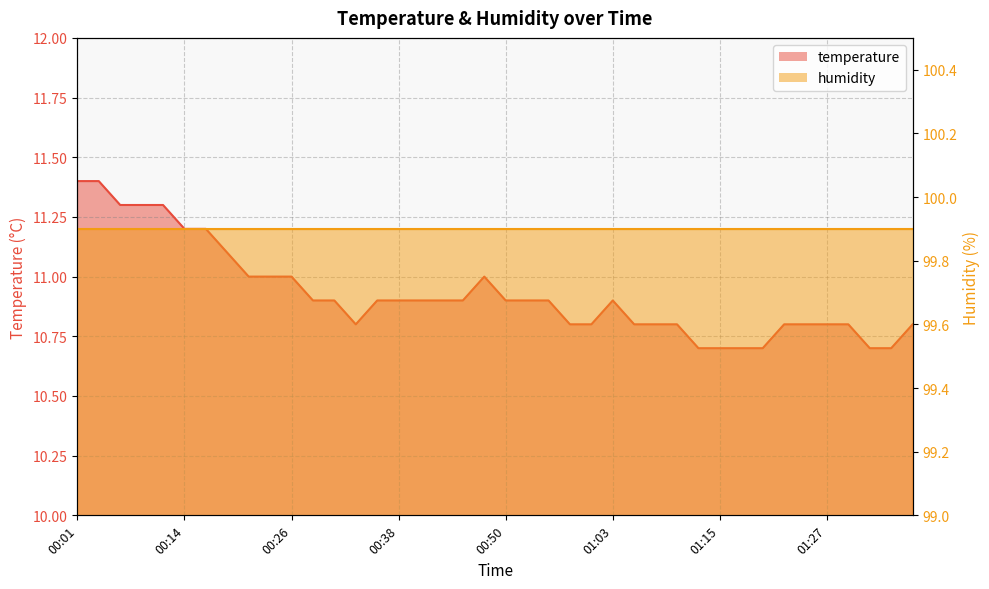

How many points are lower than both their immediate neighbors (excluding endpoints)?

1